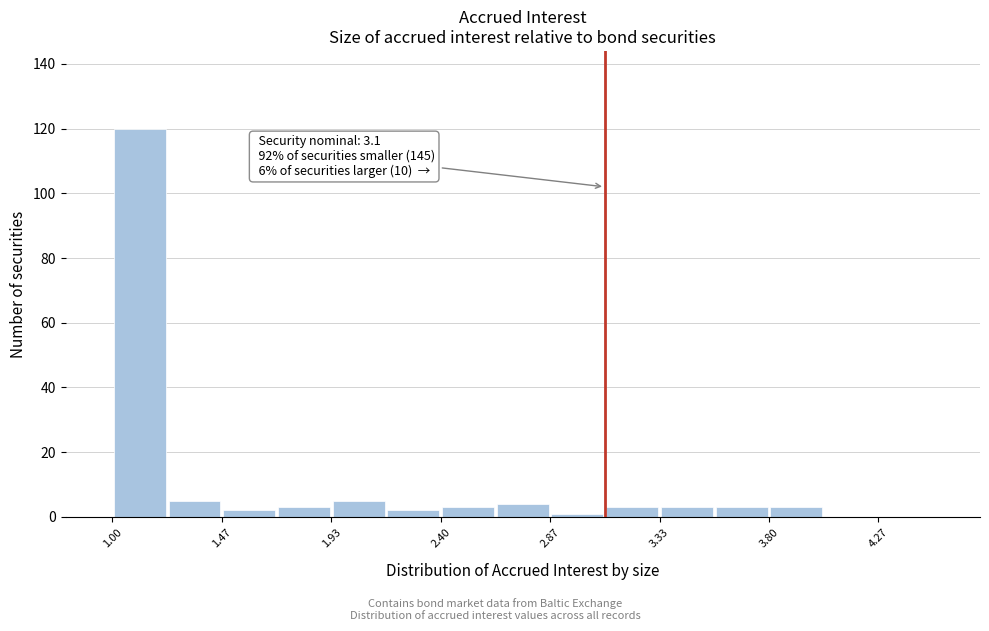

Over which range of the x-axis is the bar tallest?

1.00 to 1.25